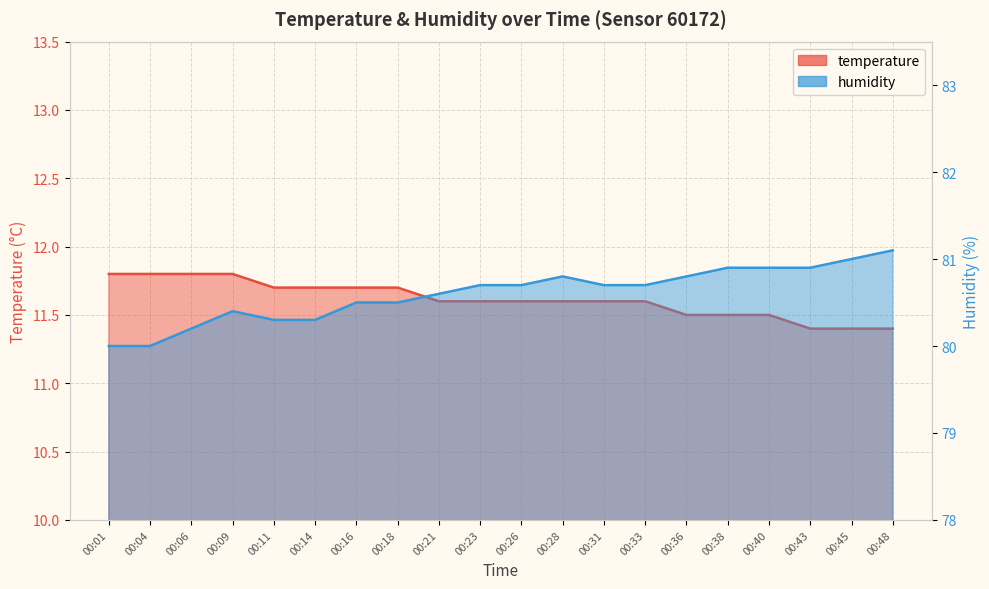

What is the difference between the second highest and second lowest values in the temperature series?

0.4